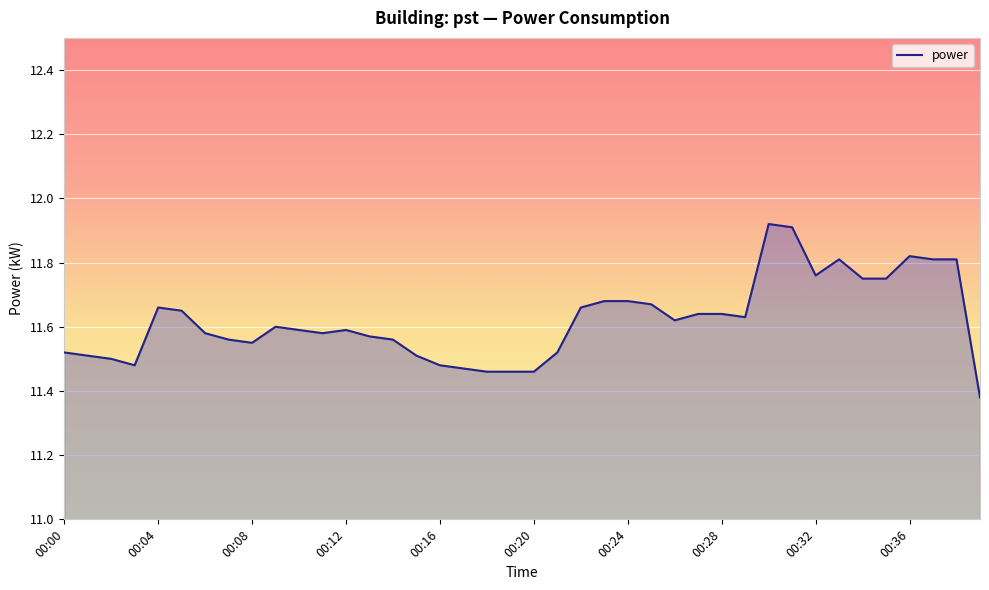

What is the difference between the maximum and minimum values?

0.5